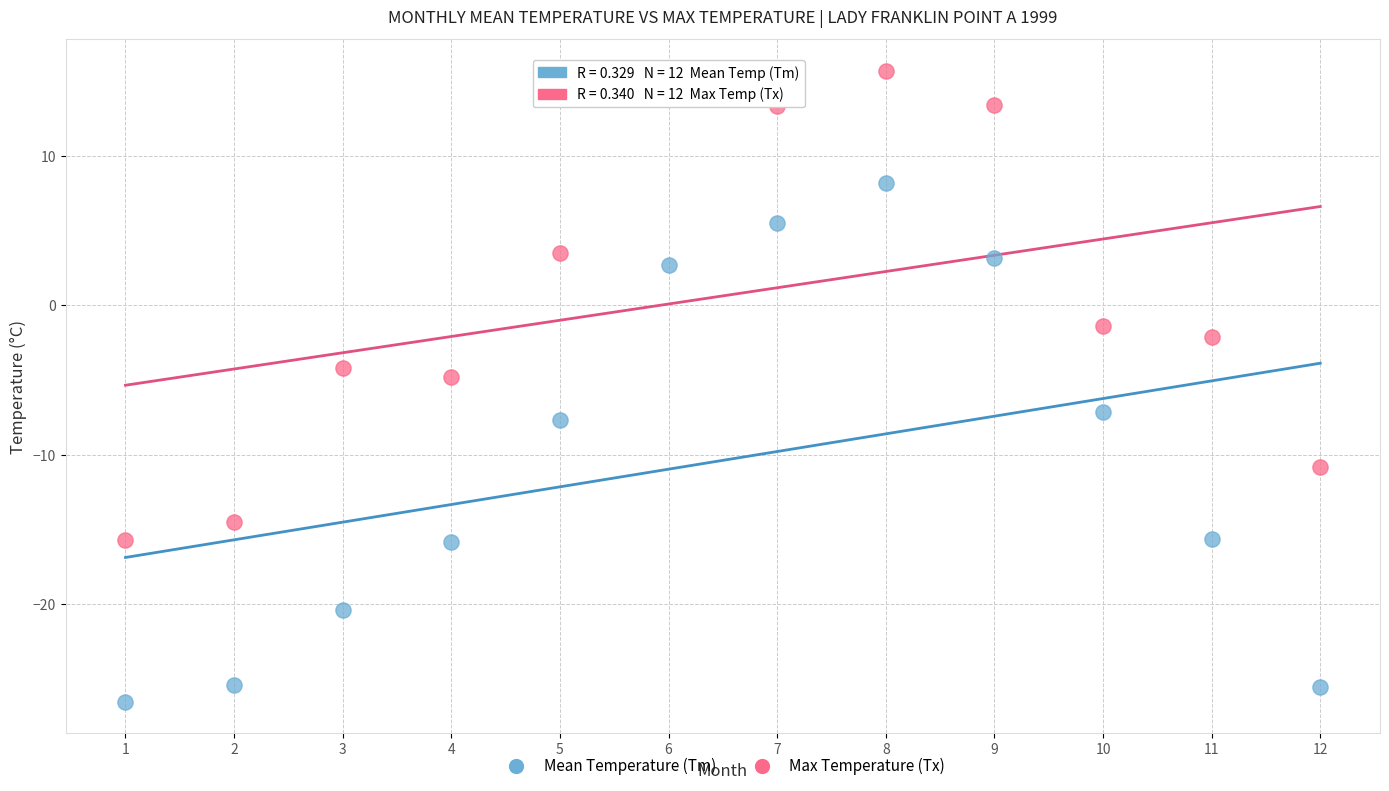

Across all data points, what is the range of Y values (max minus min)?

42.2